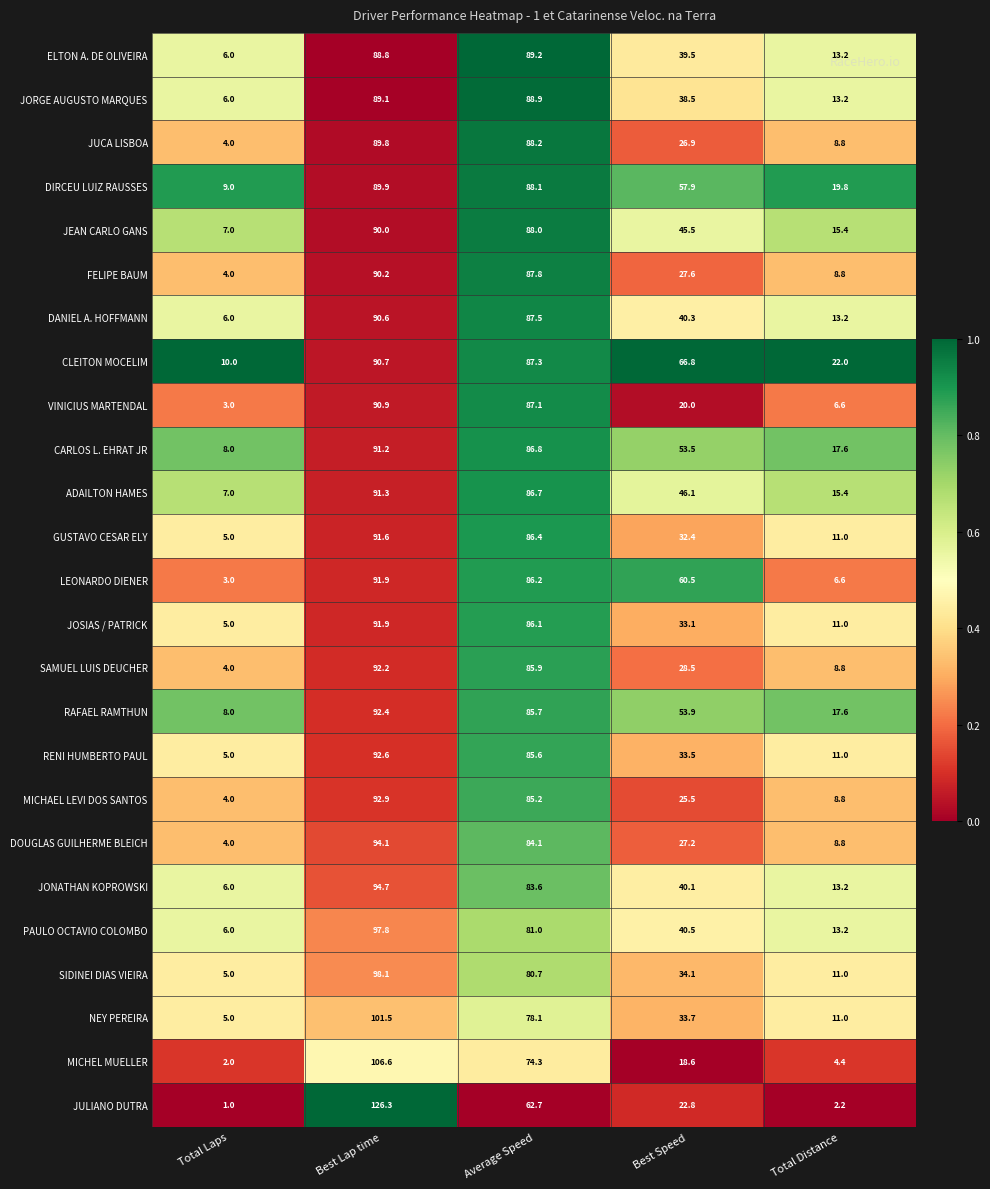

What is the sum of all PAULO OCTAVIO COLOMBO values?

238.5